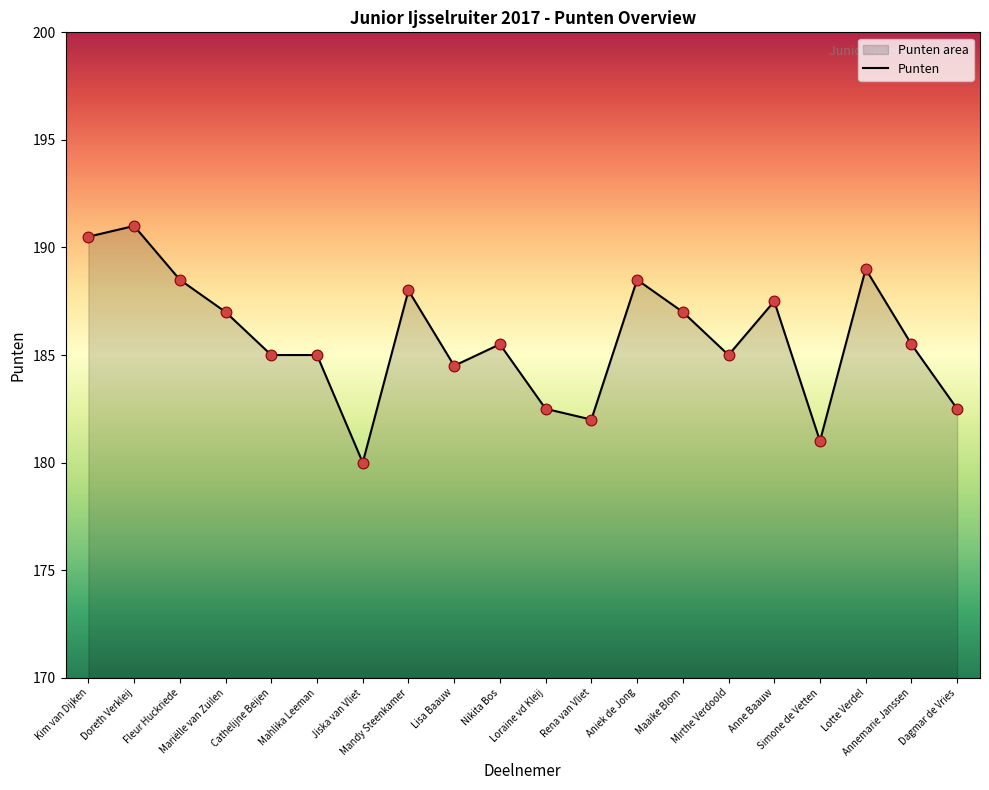

Which has a higher value, Doreth Verkleij or Dagmar de Vries?

Doreth Verkleij